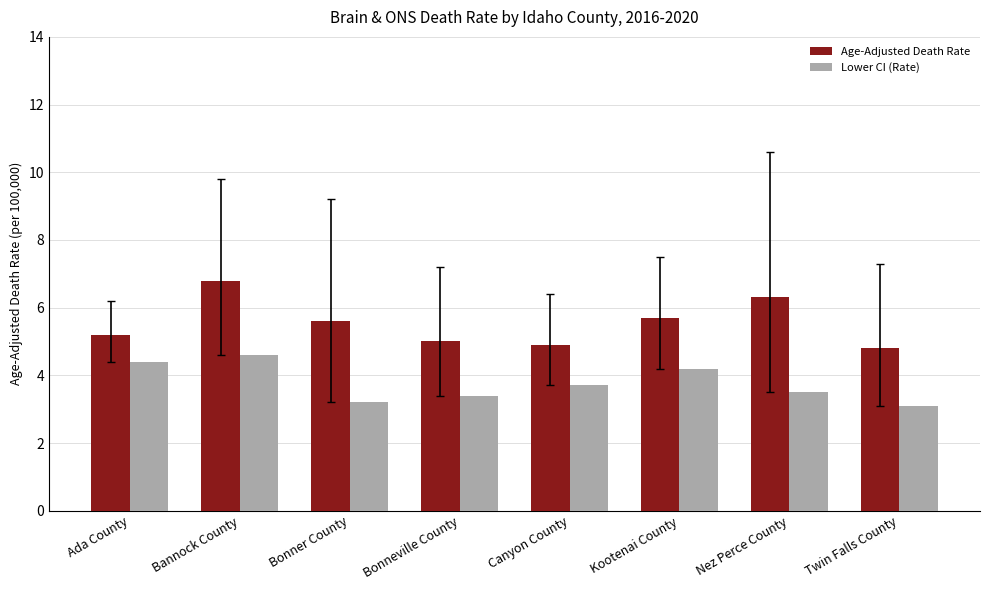

What is the maximum value shown in the chart?

6.8